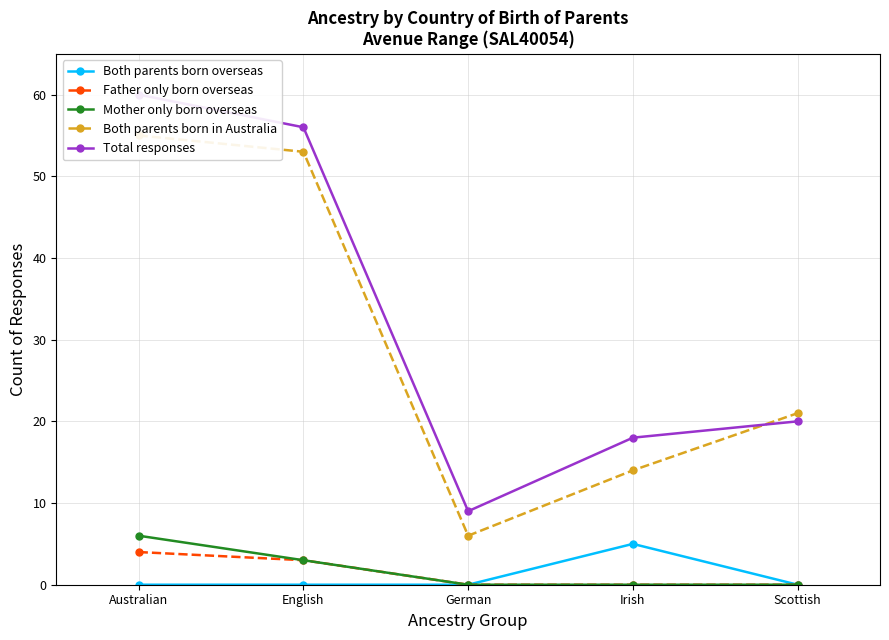

List the series in order of their peak value, highest first.

Total responses, Both parents born in Australia, Mother only born overseas, Both parents born overseas, Father only born overseas